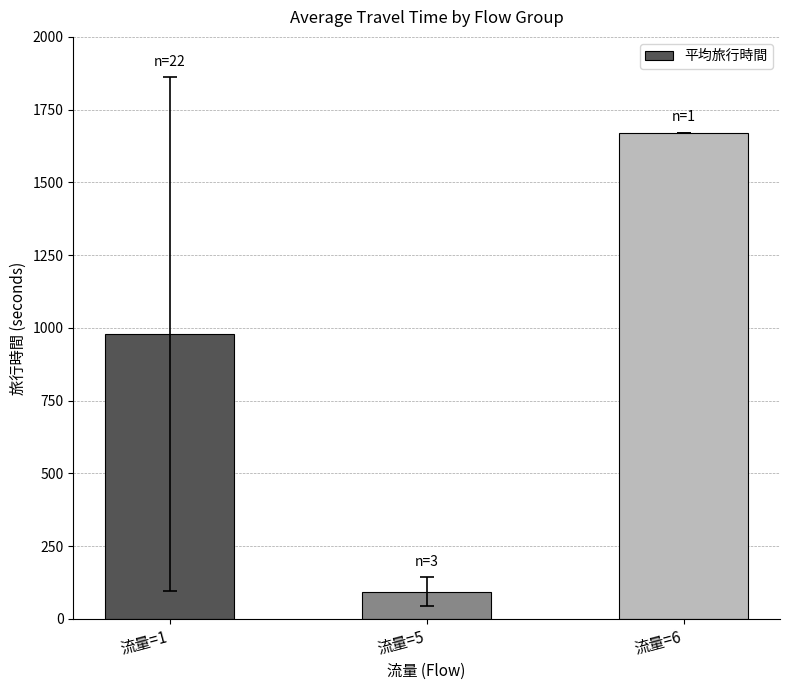

Are the bars grouped side by side (vs. stacked)?

No